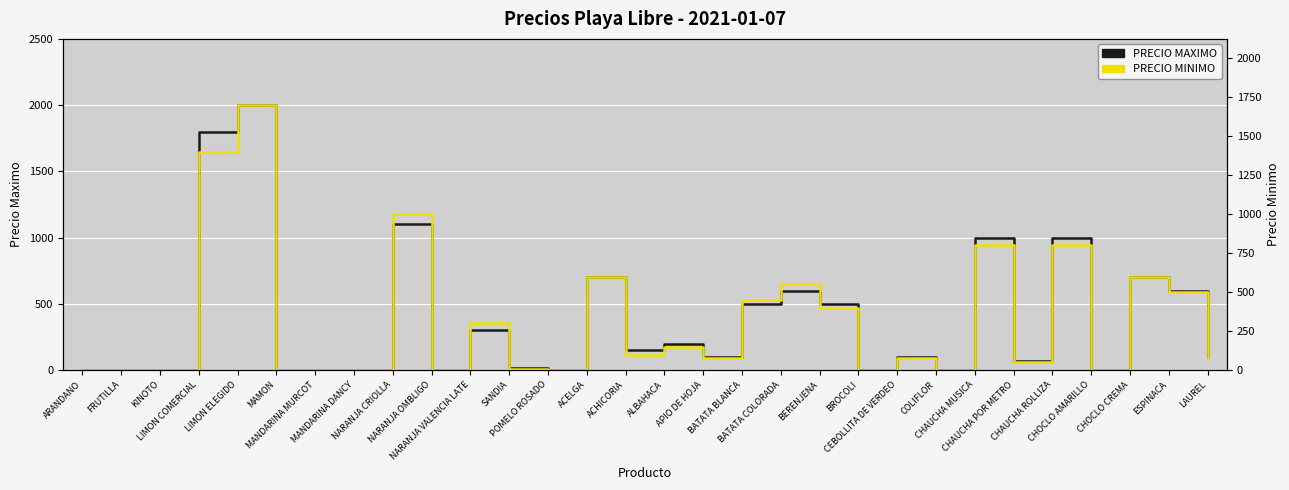

True or false: PRECIO MINIMO has a value of 88 at CHAUCHA POR METRO.

False